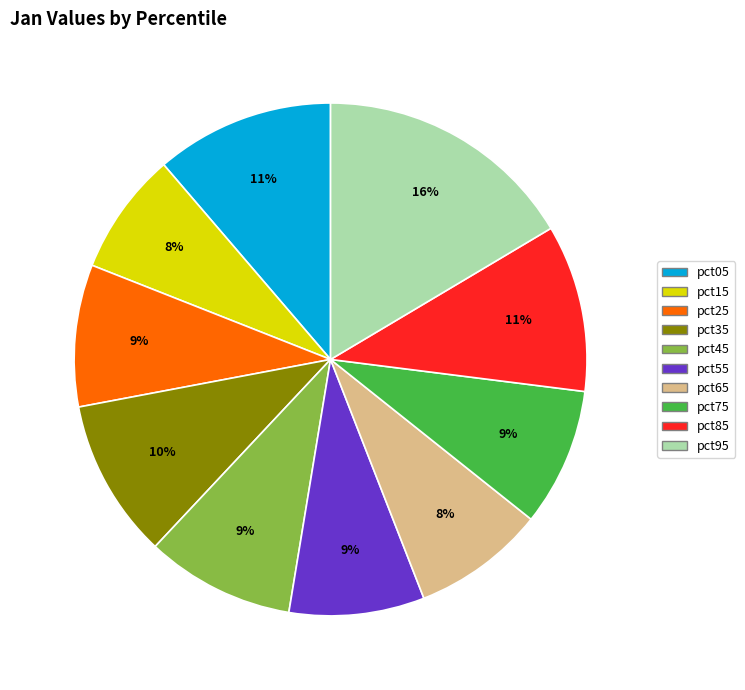

Which slice is the largest?

pct95